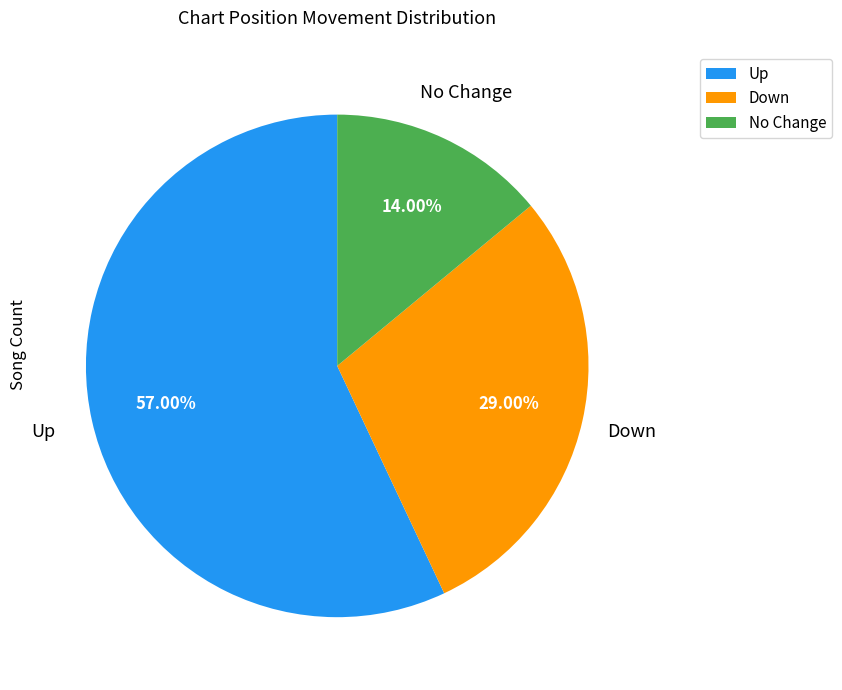

Is there any slice that represents more than half of the pie?

Yes